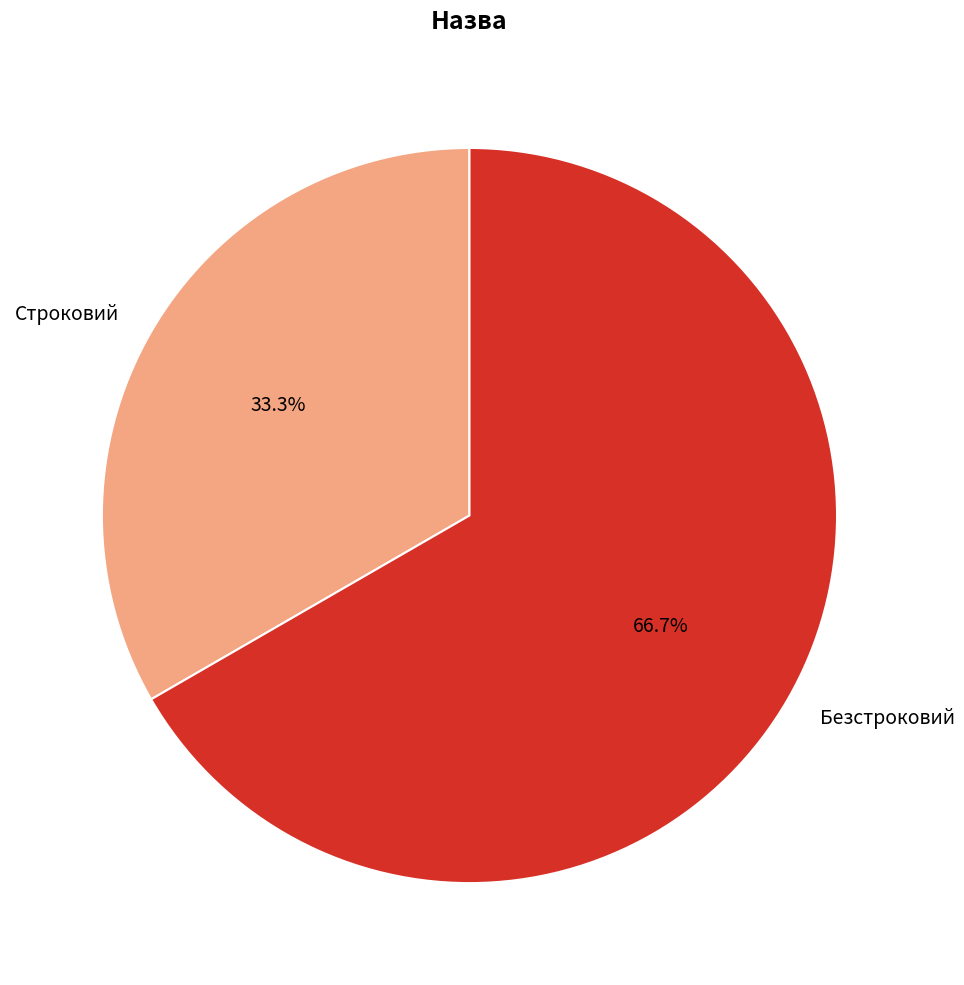

Which category has the smallest portion of the pie?

Строковий